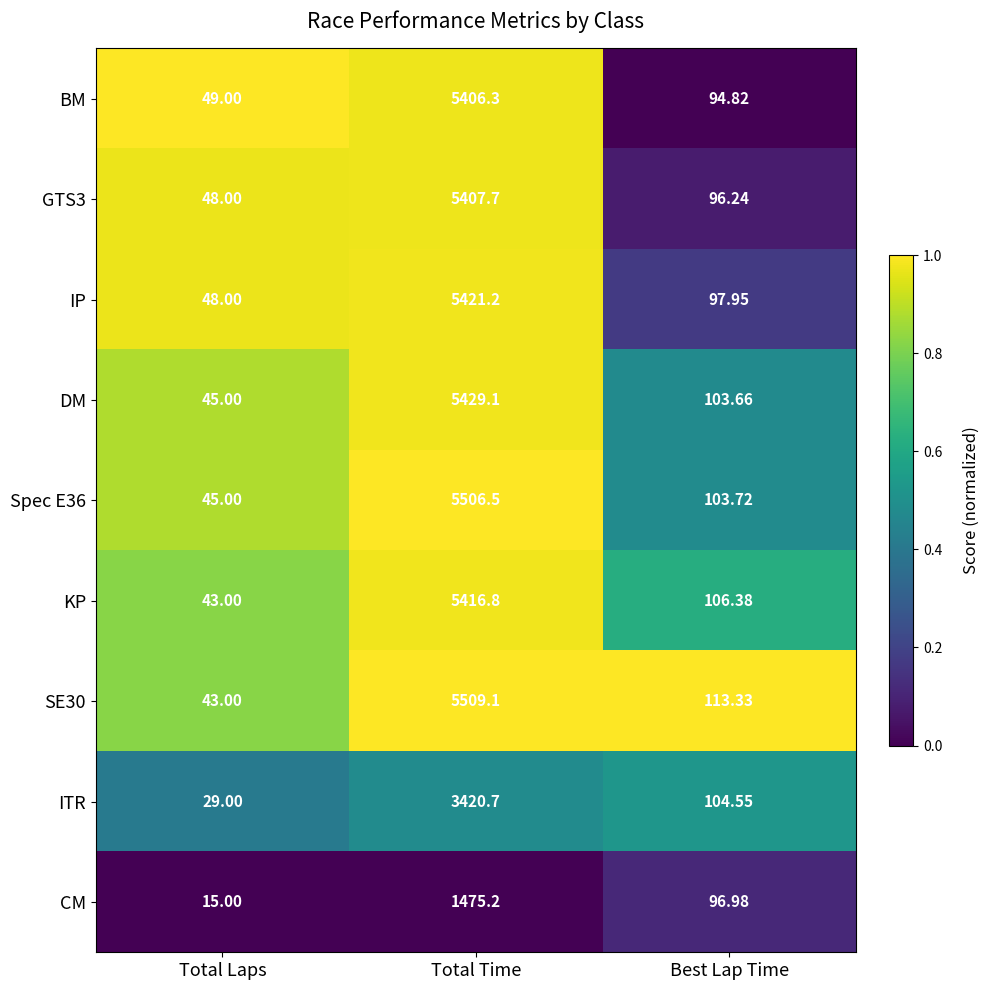

At which label does BM first exceed 94?

Total Time